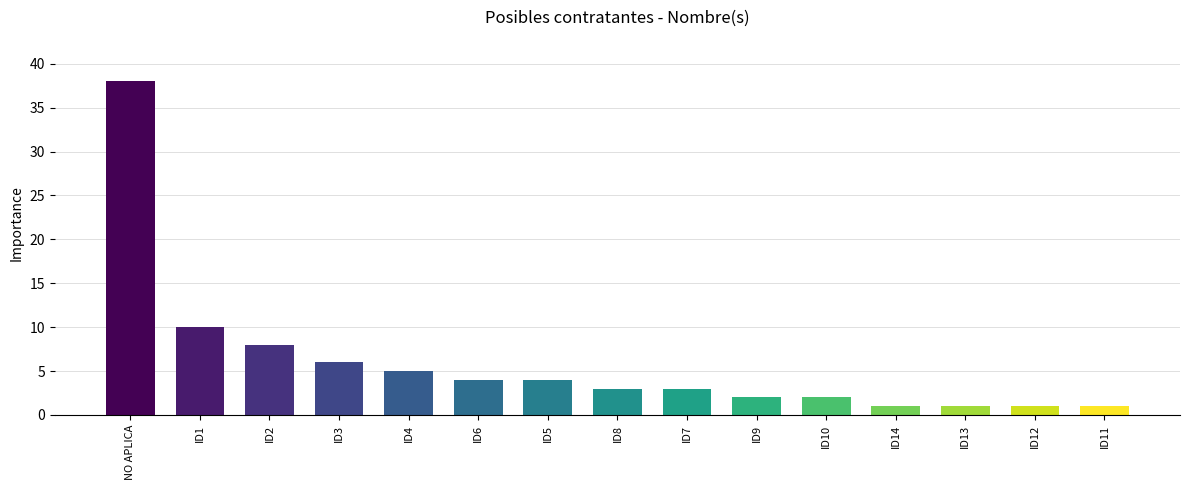

Count the number of data series in this chart.

1